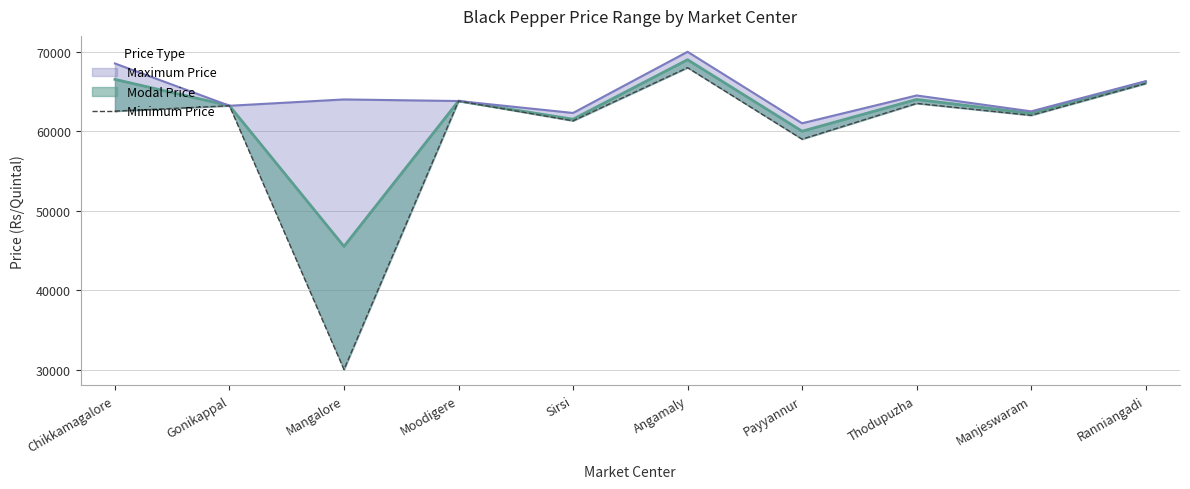

Does the chart have visible grid lines?

Yes